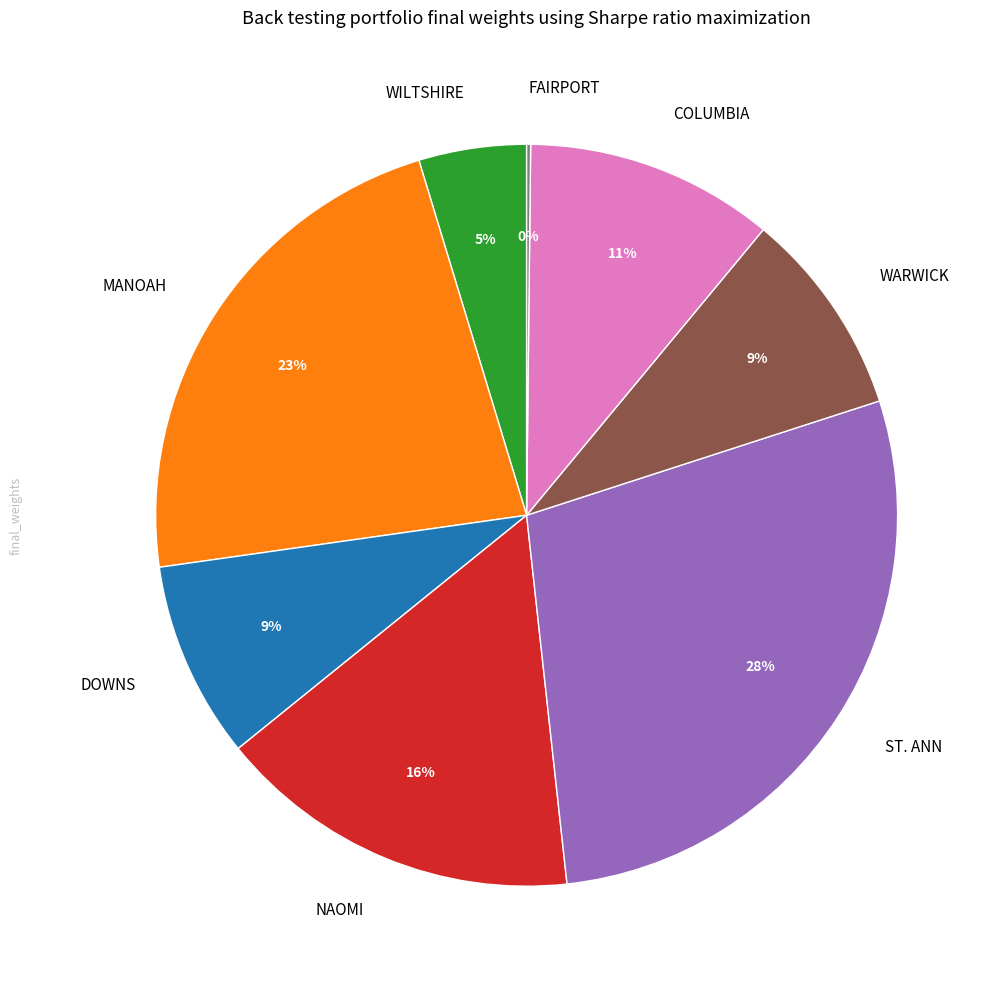

Do WARWICK and ST. ANN together represent more than half of the pie?

No